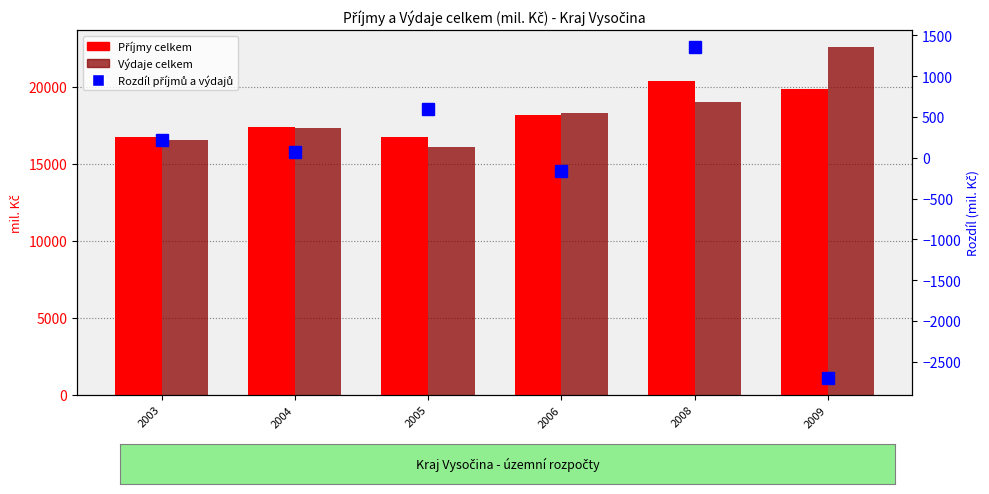

Rank the categories by Příjmy celkem value from highest to lowest.

2008, 2009, 2006, 2004, 2003, 2005